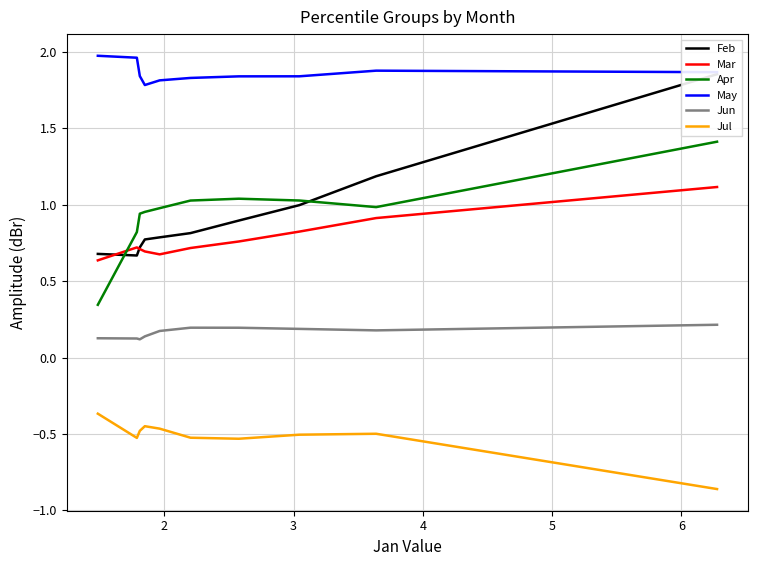

Reading left to right, list all the values displayed in this chart.

Feb: 1.9	1.2	1.0	0.9	0.8	0.8	0.8	0.7	0.7	0.7
Mar: 1.1	0.9	0.8	0.8	0.7	0.7	0.7	0.7	0.7	0.6
Apr: 1.4	1.0	1.0	1.0	1.0	1.0	1.0	0.9	0.8	0.3
May: 1.9	1.9	1.8	1.8	1.8	1.8	1.8	1.8	2.0	2.0
Jun: 0.2	0.2	0.2	0.2	0.2	0.2	0.1	0.1	0.1	0.1
Jul: -0.9	-0.5	-0.5	-0.5	-0.5	-0.5	-0.4	-0.5	-0.5	-0.4